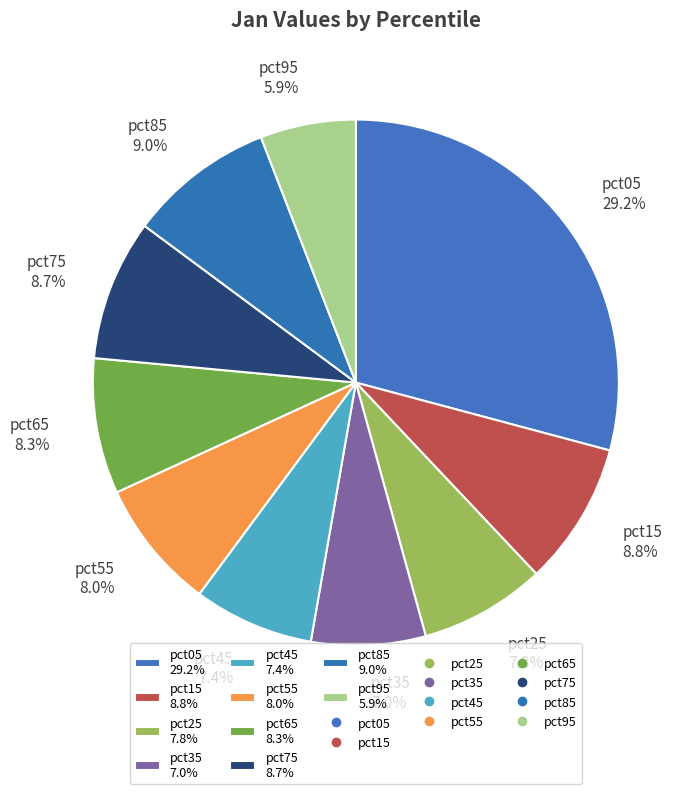

How many segments does this pie chart have?

10